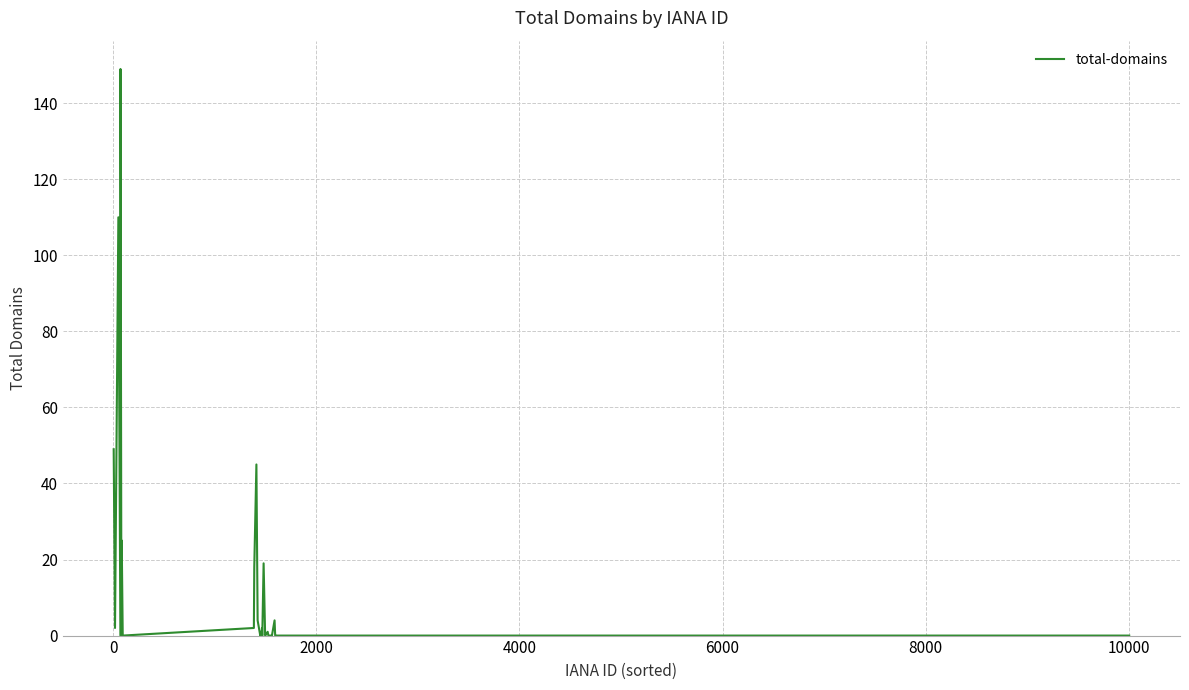

What is the difference between the maximum and minimum values?

149